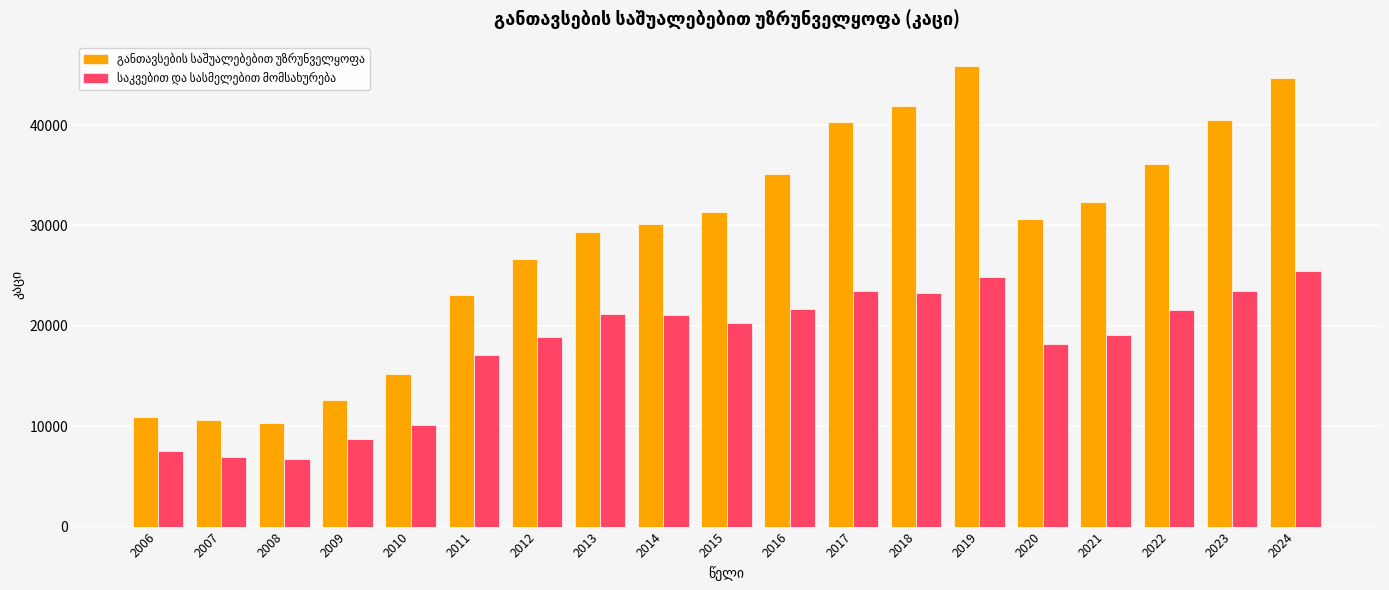

What is the minimum value shown in the chart?

6718